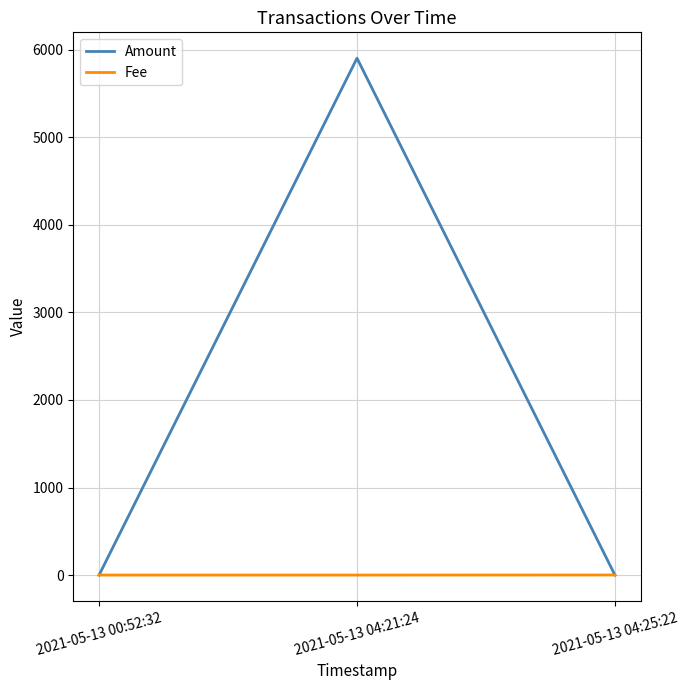

Is it true that Fee equals 0.0 at 2021-05-13 00:52:32?

True